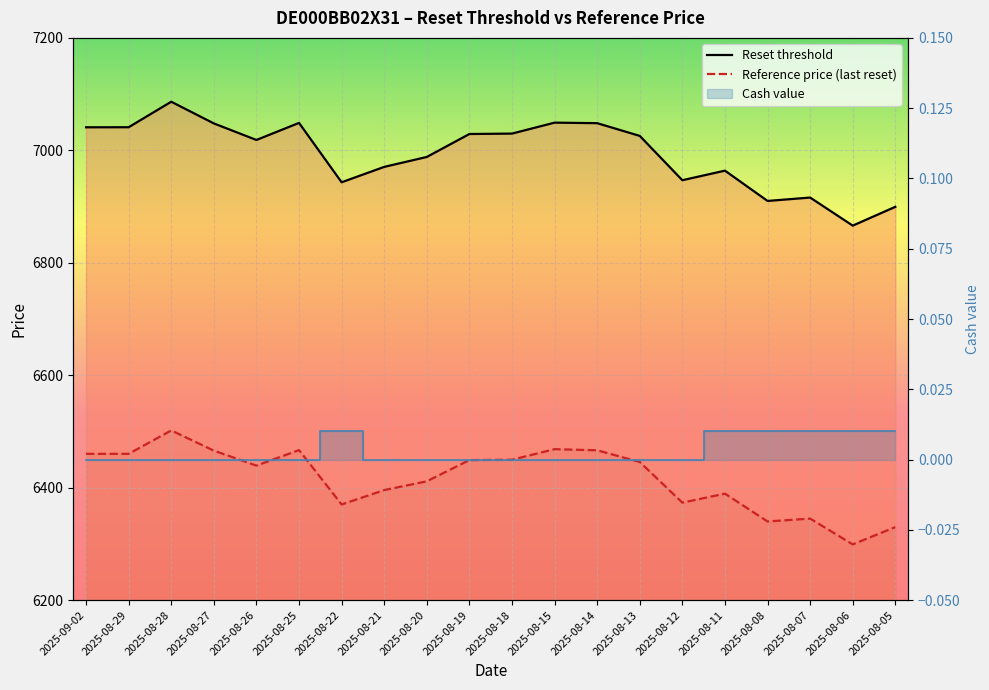

What is the label of the 13th point from the left?

2025-08-14